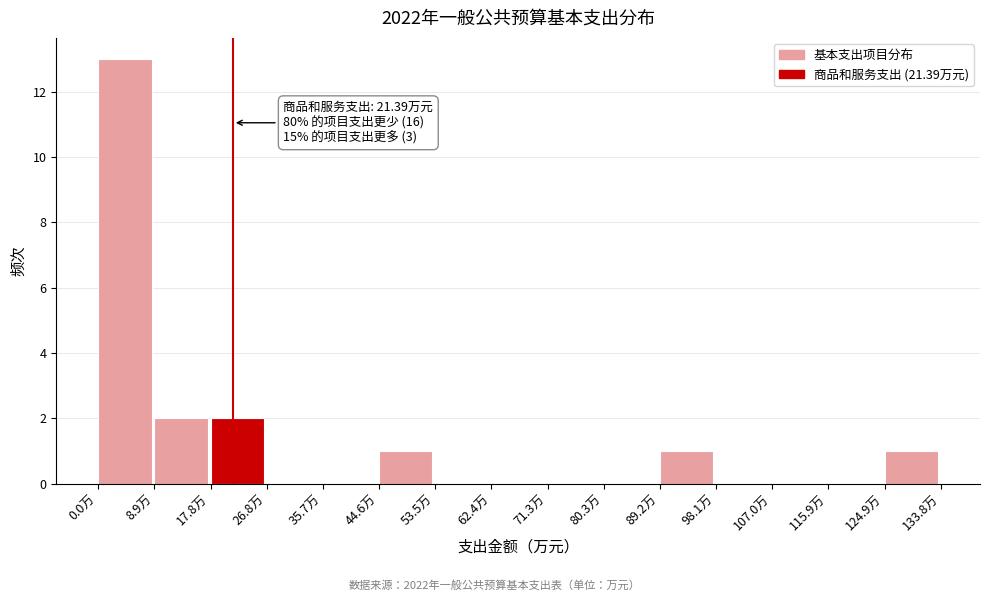

Which range on the x-axis has the tallest bar?

0 to 9